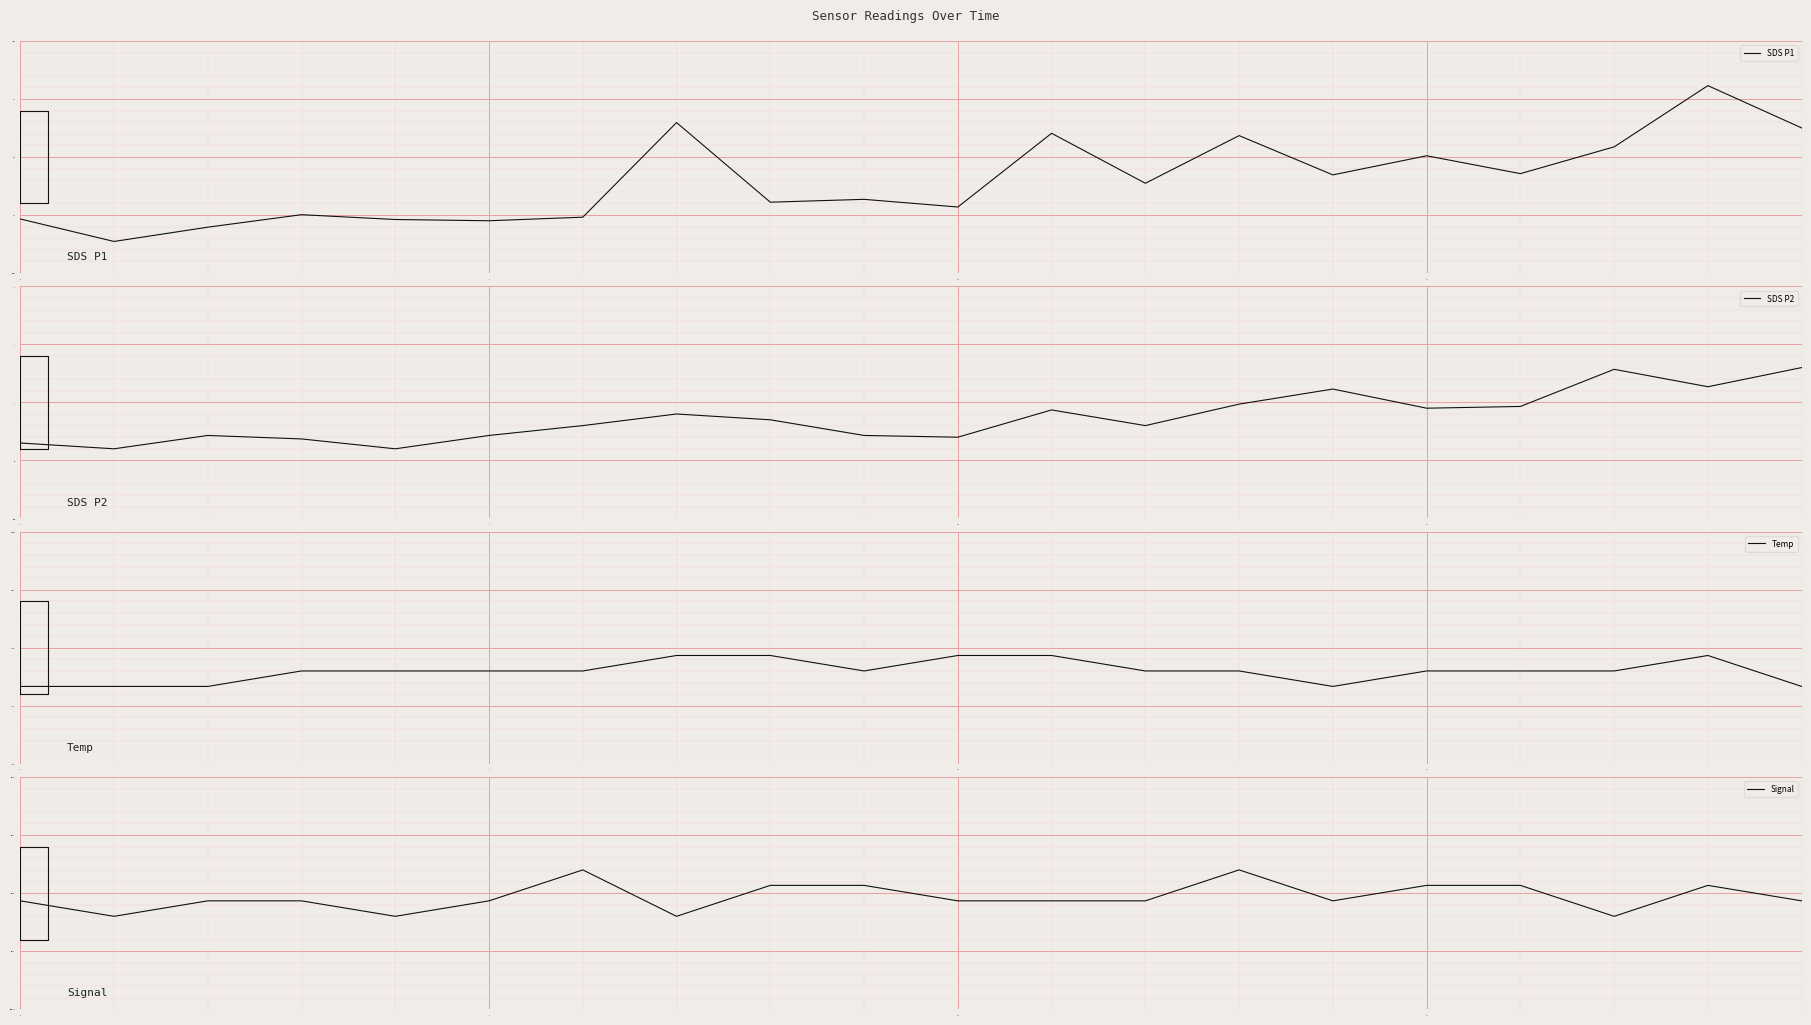

What is the difference between the highest and lowest values at 8?

104.2